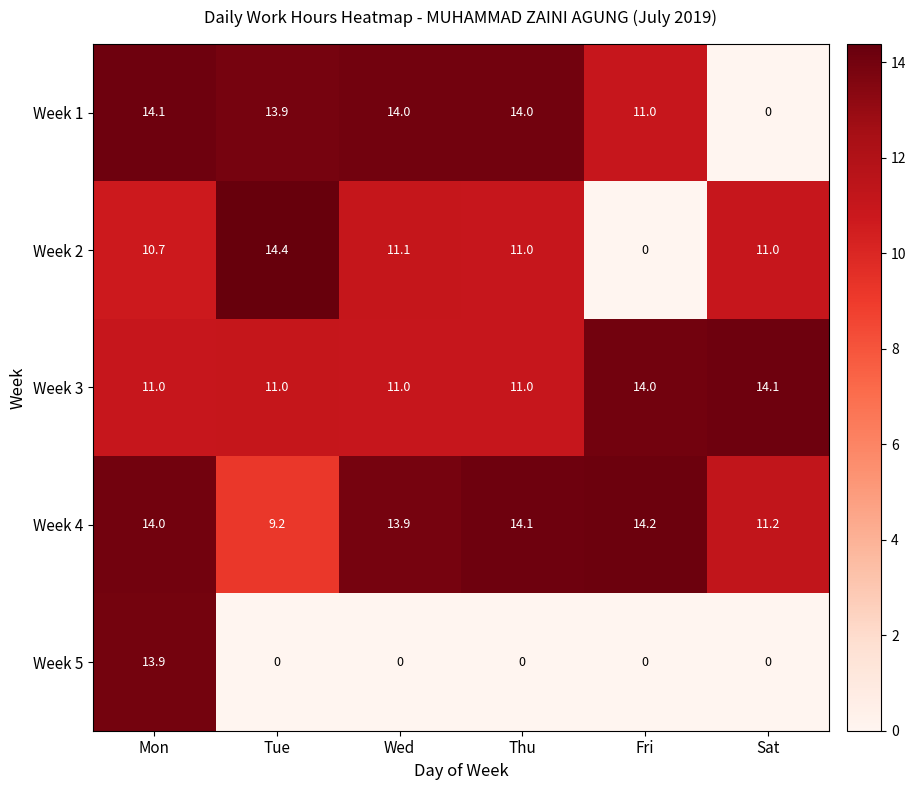

Which series has the largest total across all categories?

Week 4